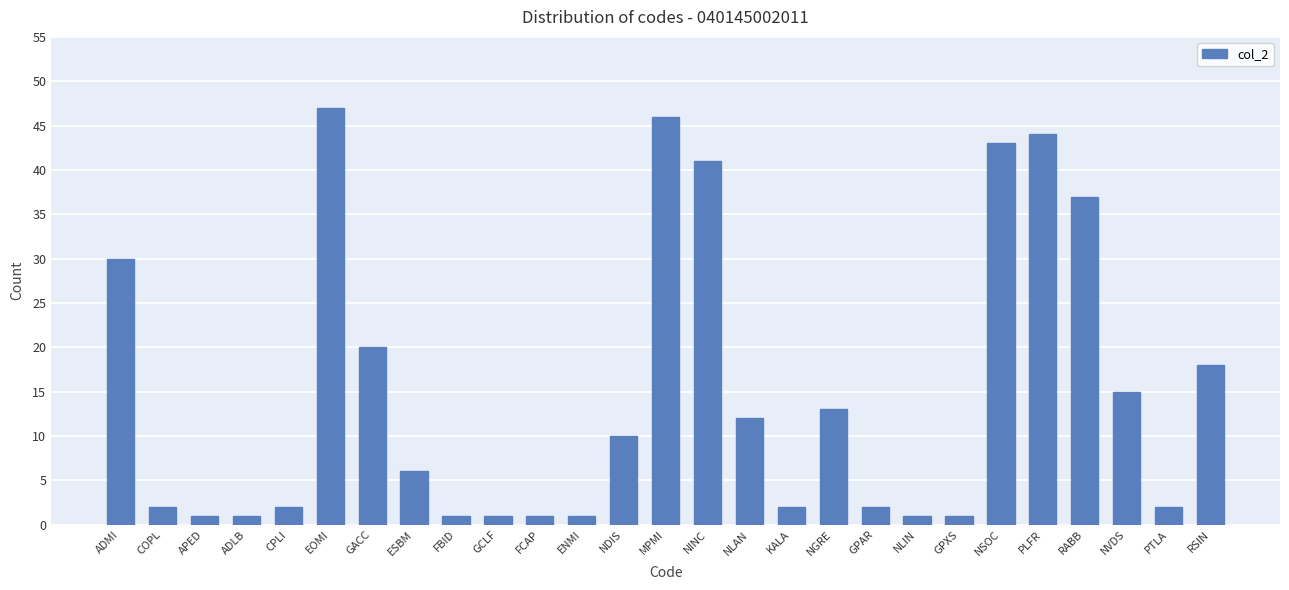

Are the bars horizontal?

No